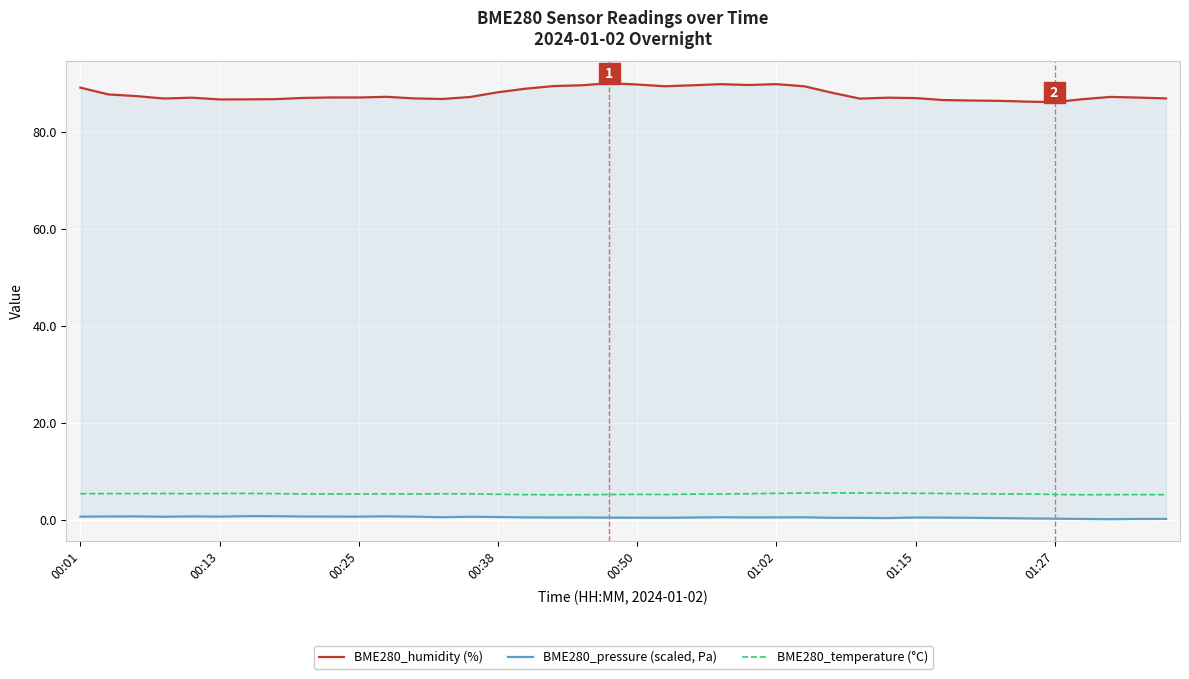

Which series has the largest total across all categories?

BME280_humidity (%)